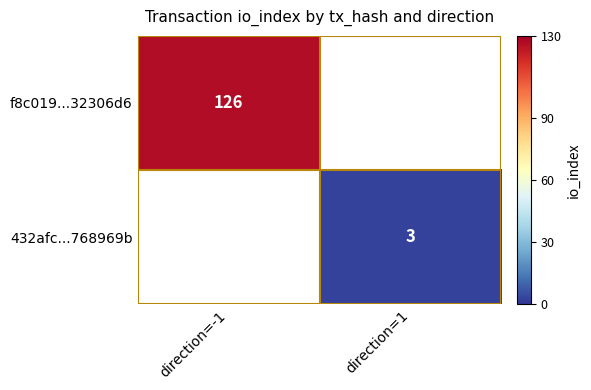

The value of 432afc...768969b at direction=1 is 5. True or false?

False